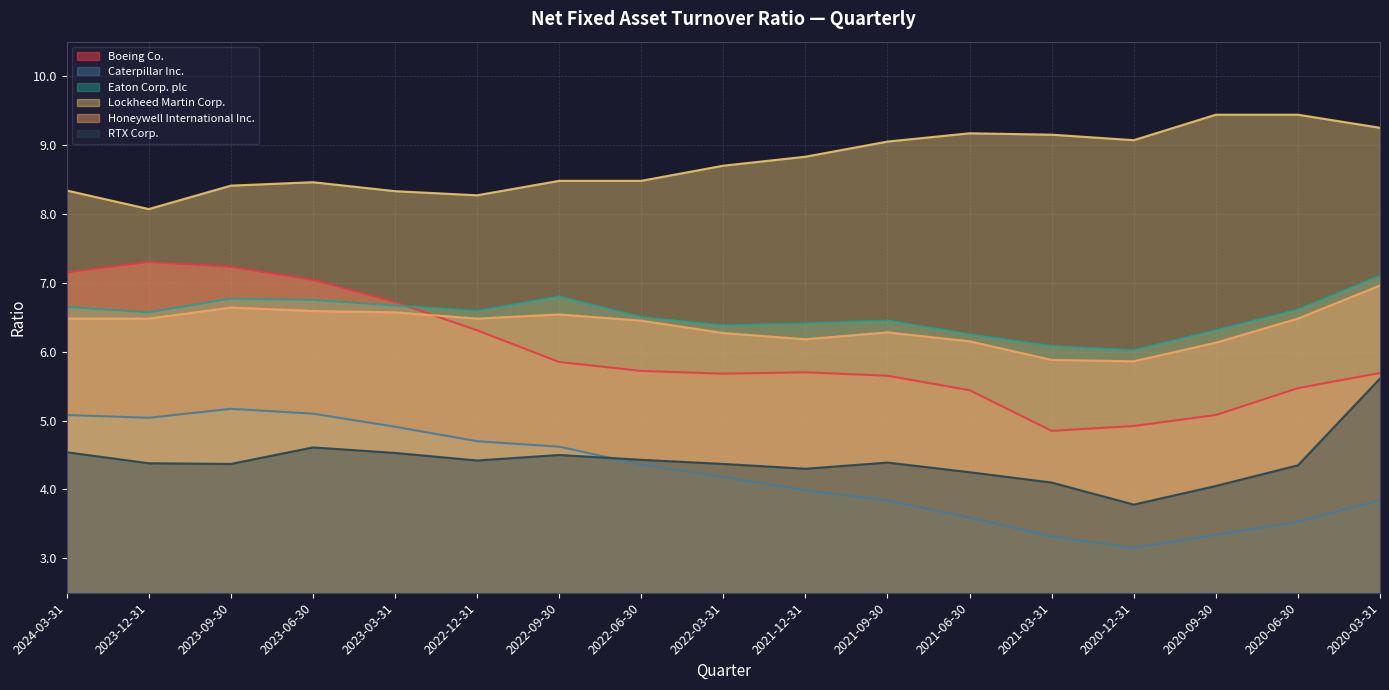

True or false: Eaton Corp. plc has a value of 7.1 at 2020-03-31.

True